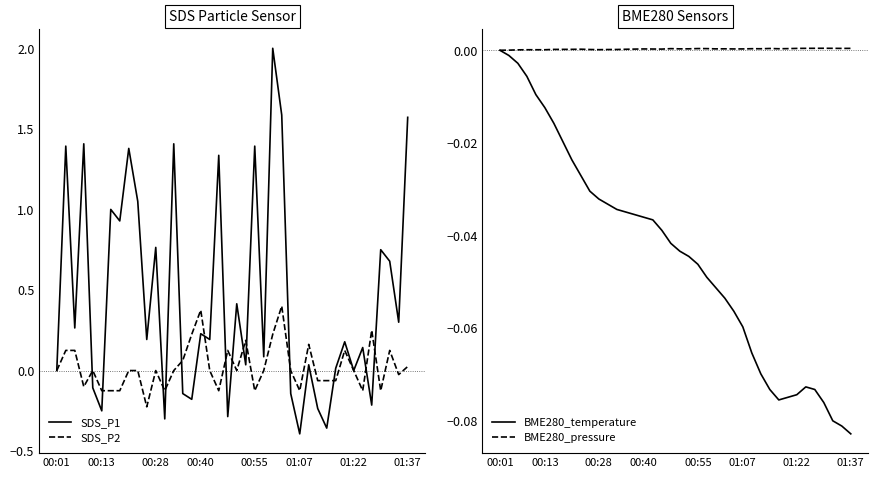

The BME280_pressure series shows 0.0 at 26. True or false?

False